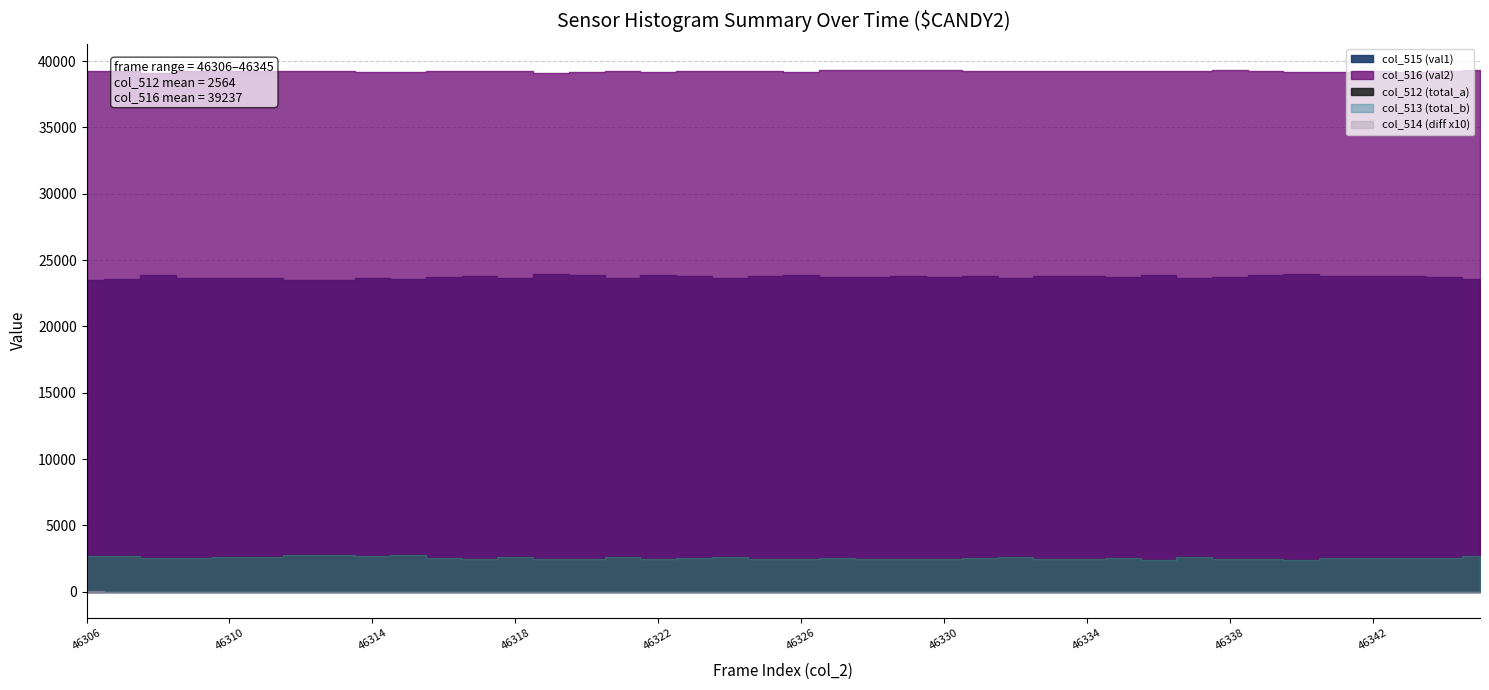

Which label corresponds to the smallest value in the chart?

46307